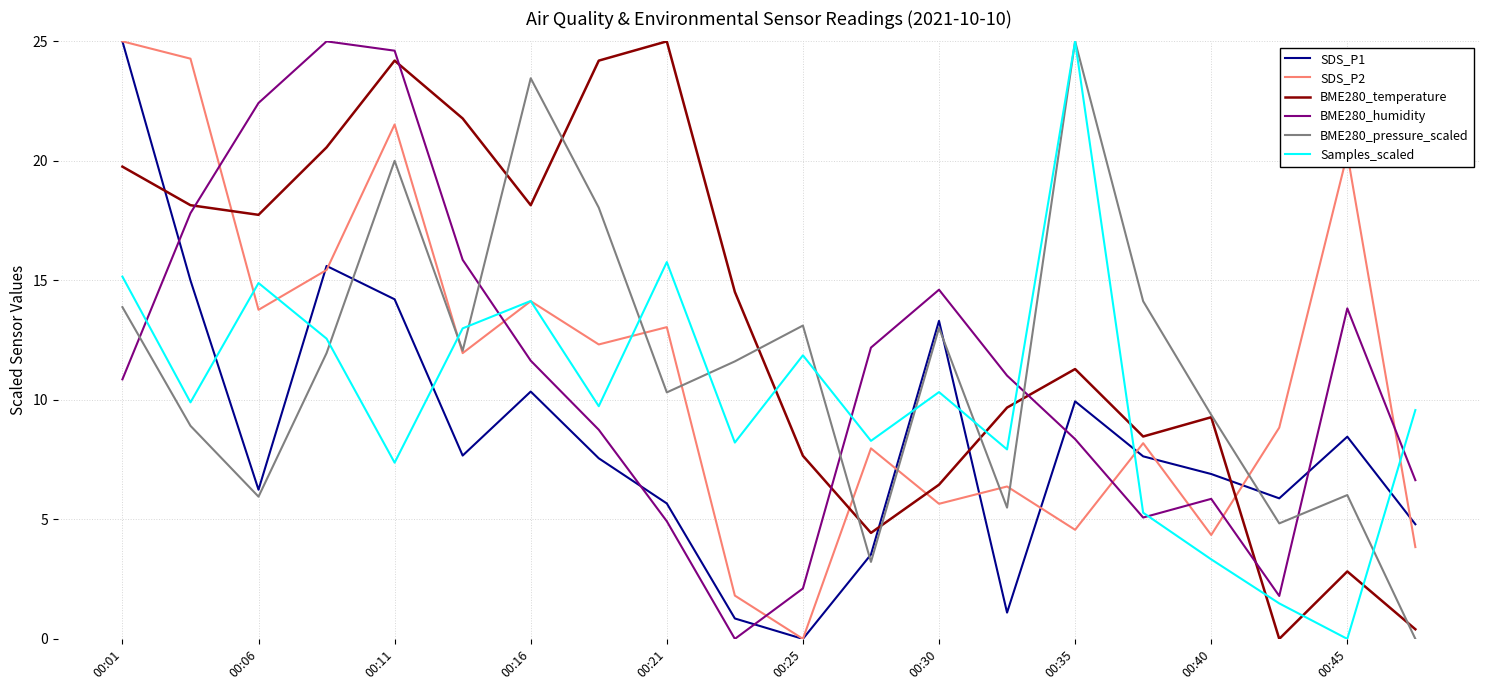

Which series has the largest total across all categories?

BME280_temperature